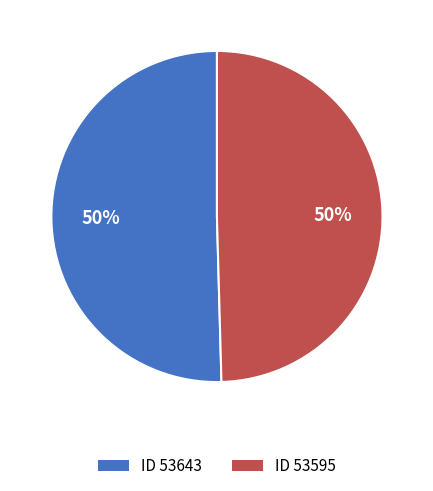

To the nearest percent, what is the average slice percentage?

50%